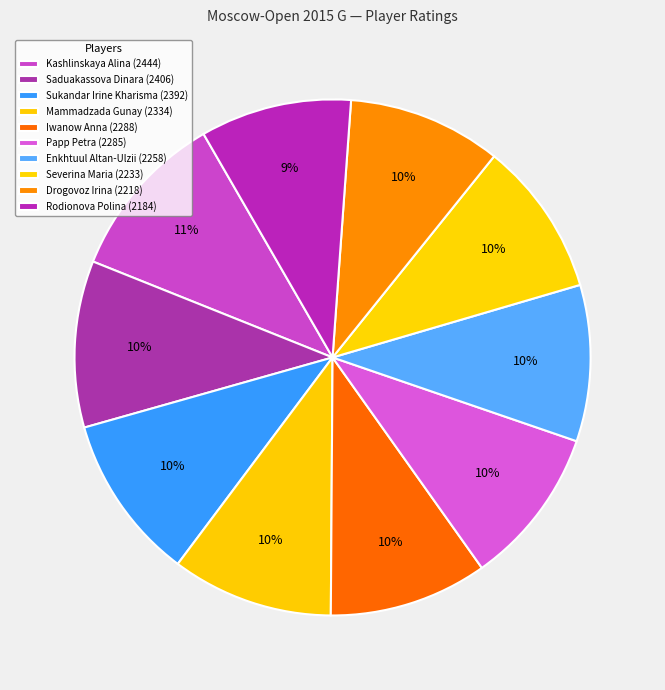

How many slices are in this pie chart?

10